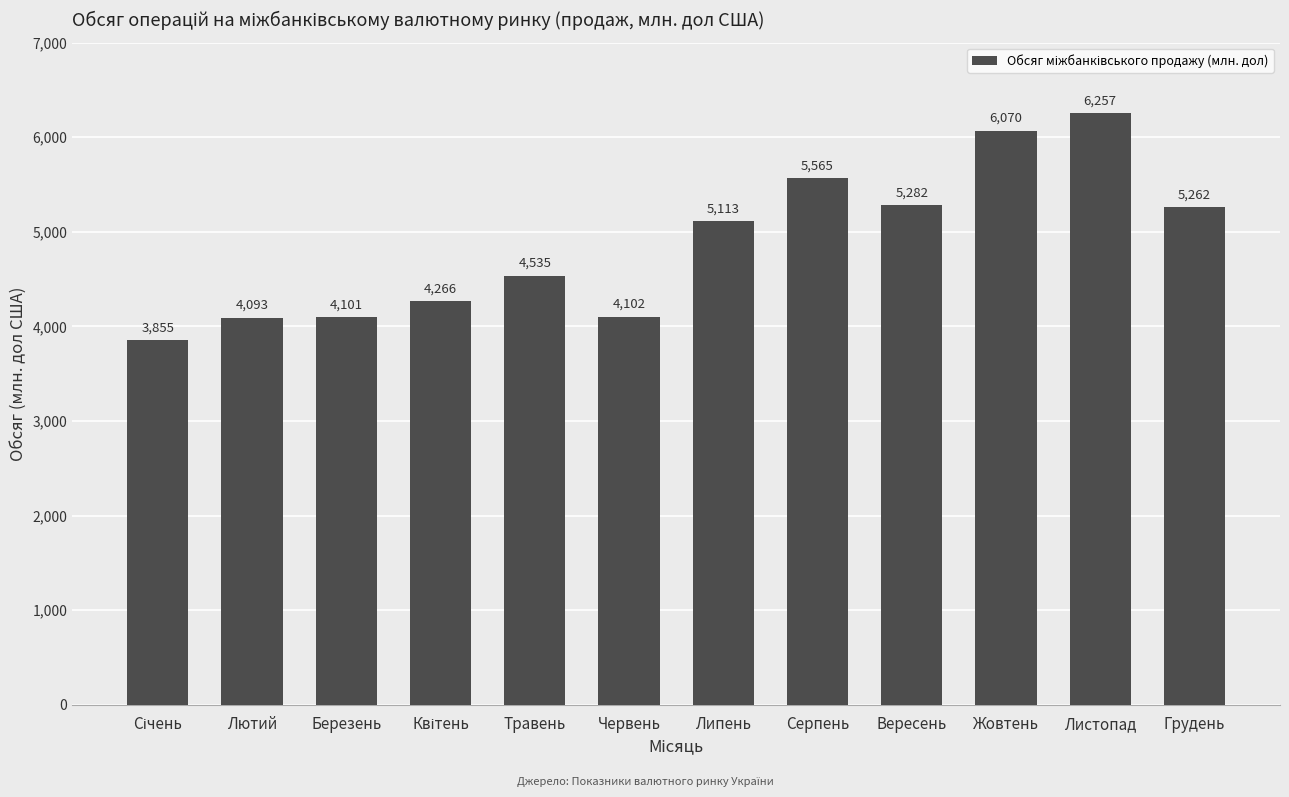

How many values are below 5112?

6